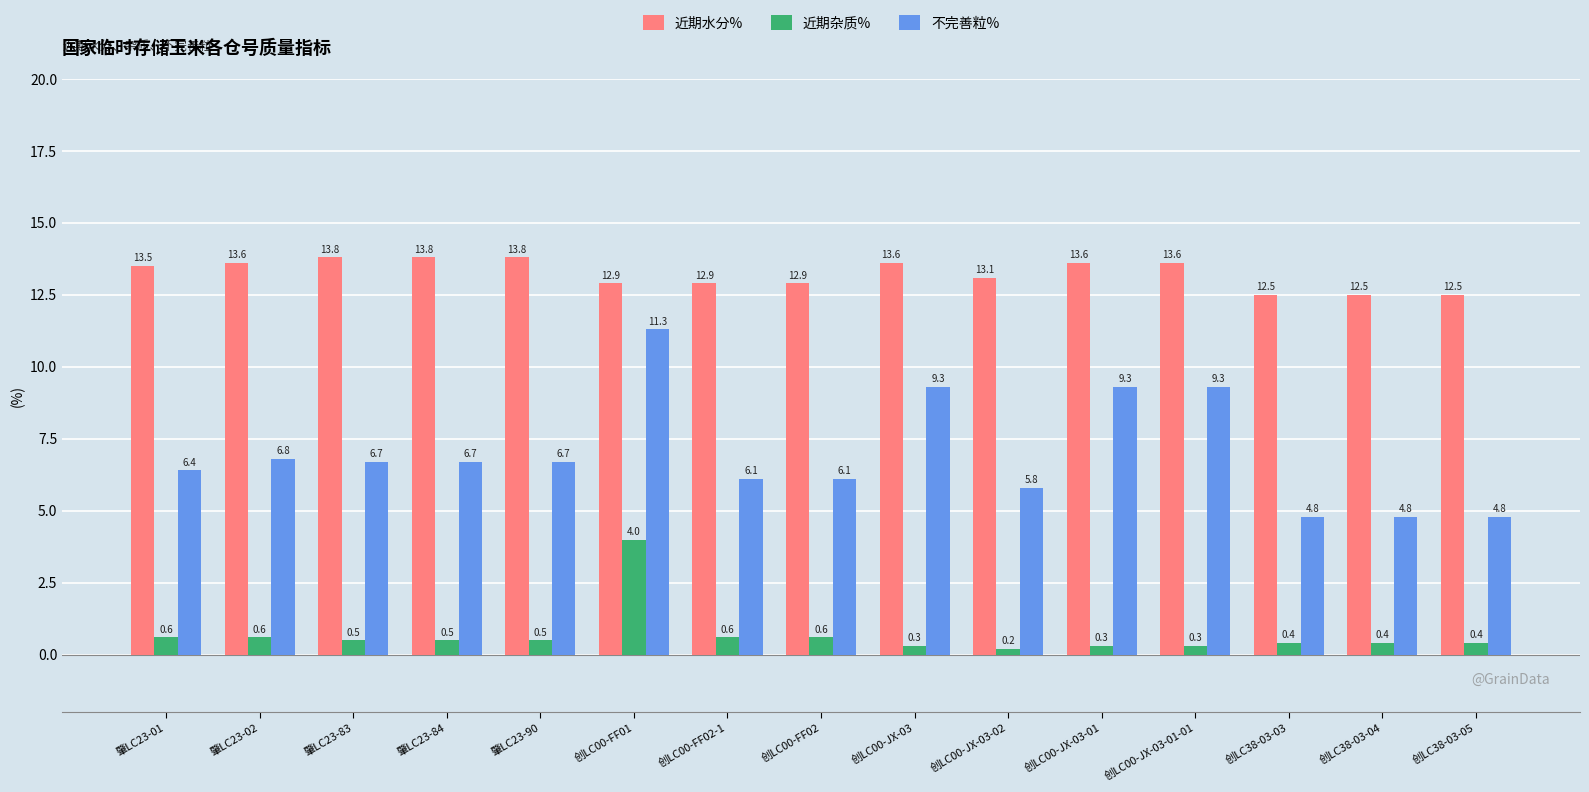

Rank the series by their maximum value, from lowest to highest.

近期杂质%, 不完善粒%, 近期水分%